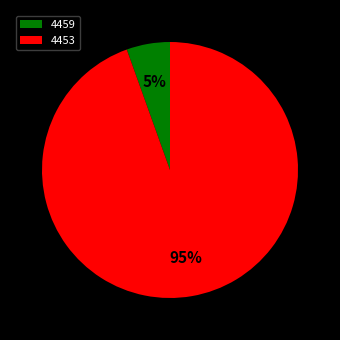

Which slice is the smallest?

4459